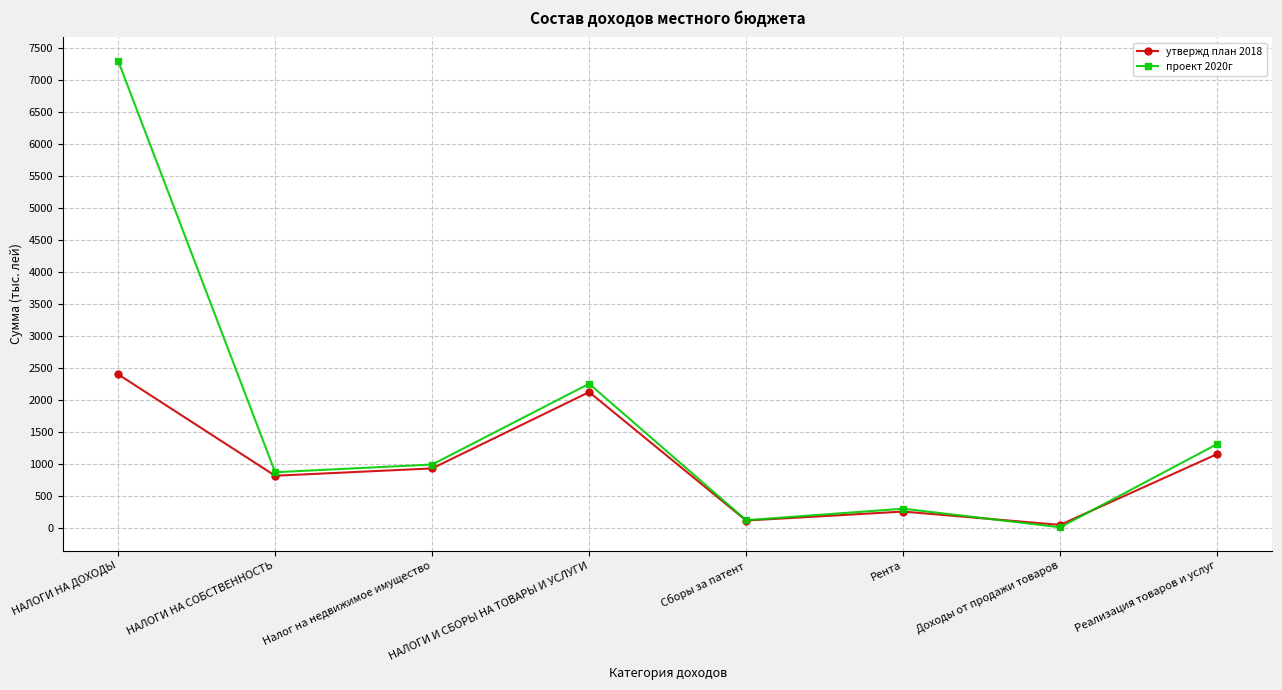

Which series has the largest range (max minus min)?

проект 2020г